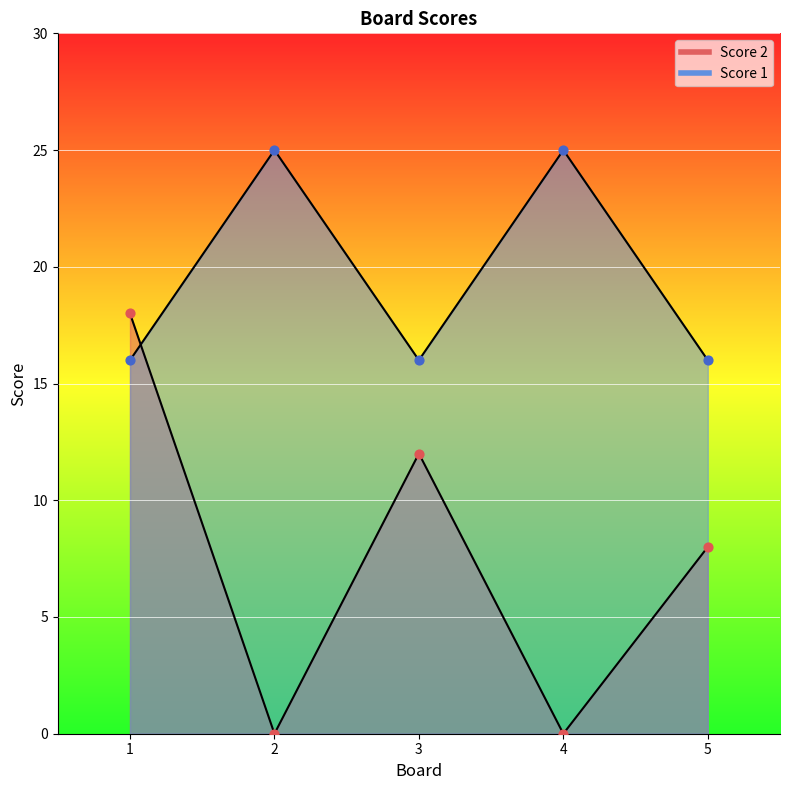

At which category is the sum across all series the highest?

1